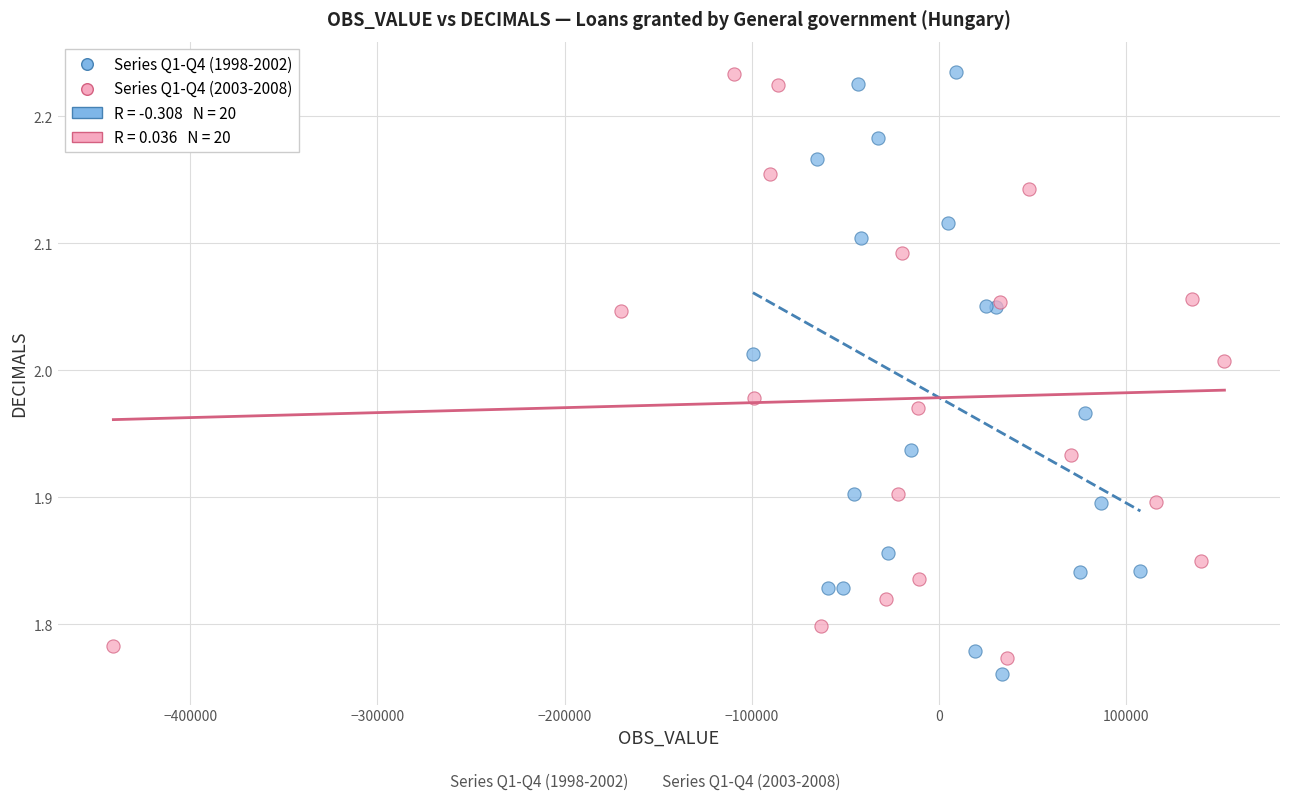

Which series has the widest spread of Y values?

Series Q1-Q4 (1998-2002)